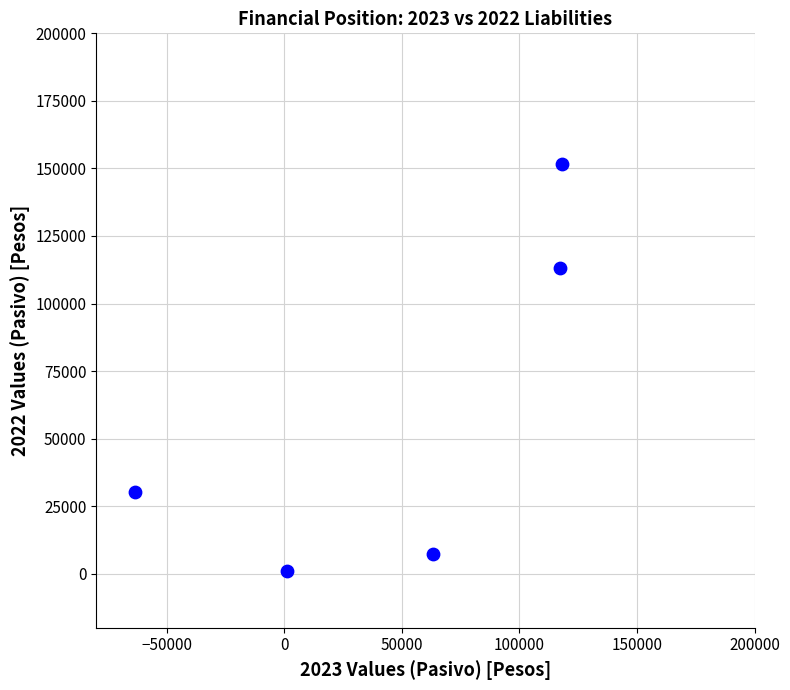

What Y value in the scatter plot is closest to 76390?

113109.0